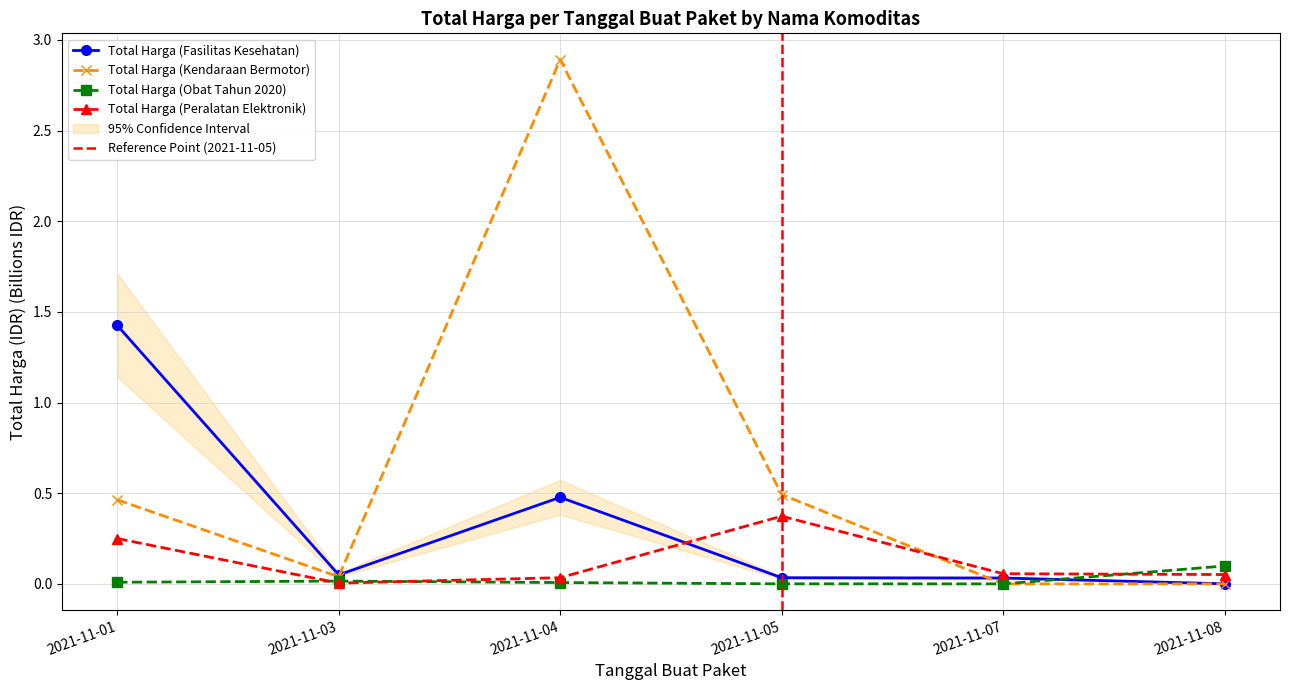

At which category does Total Harga (Obat Tahun 2020) reach its first local peak?

2021-11-03